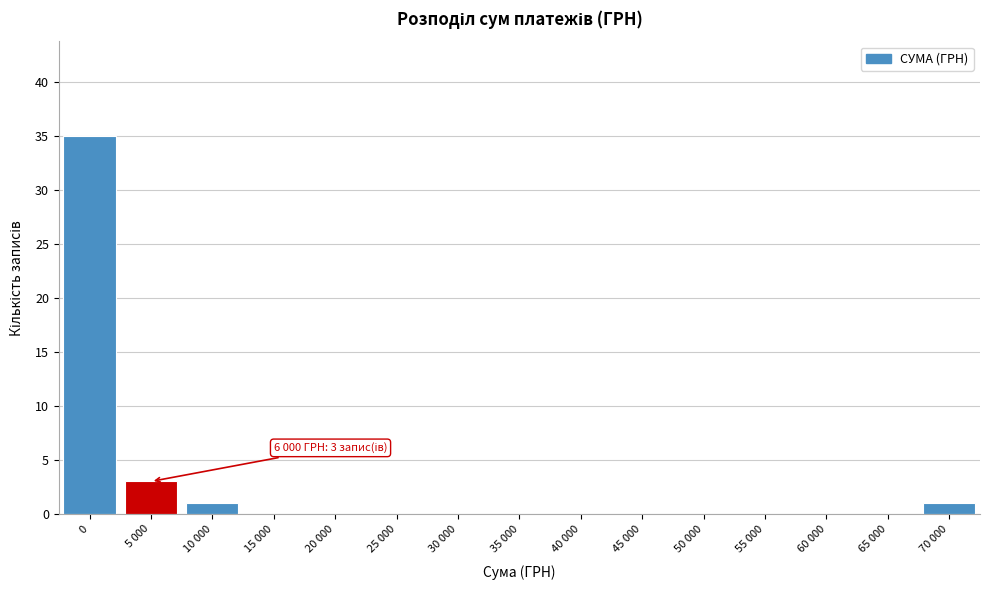

Reading left to right, what are all the values shown in this chart?

0=35	5 000=3	10 000=1	15 000=0	20 000=0	25 000=0	30 000=0	35 000=0	40 000=0	45 000=0	50 000=0	55 000=0	60 000=0	65 000=0	70 000=1